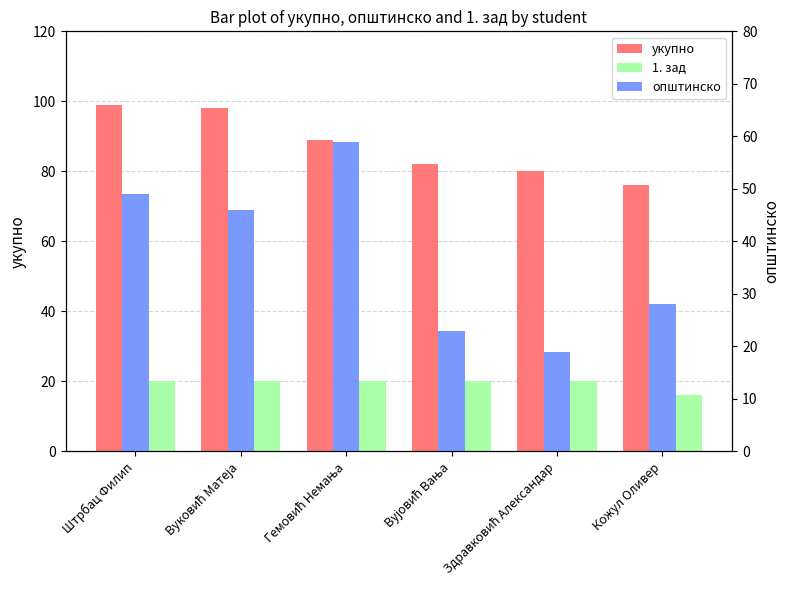

What value does the укупно series have at Вуковић Матеја?

98